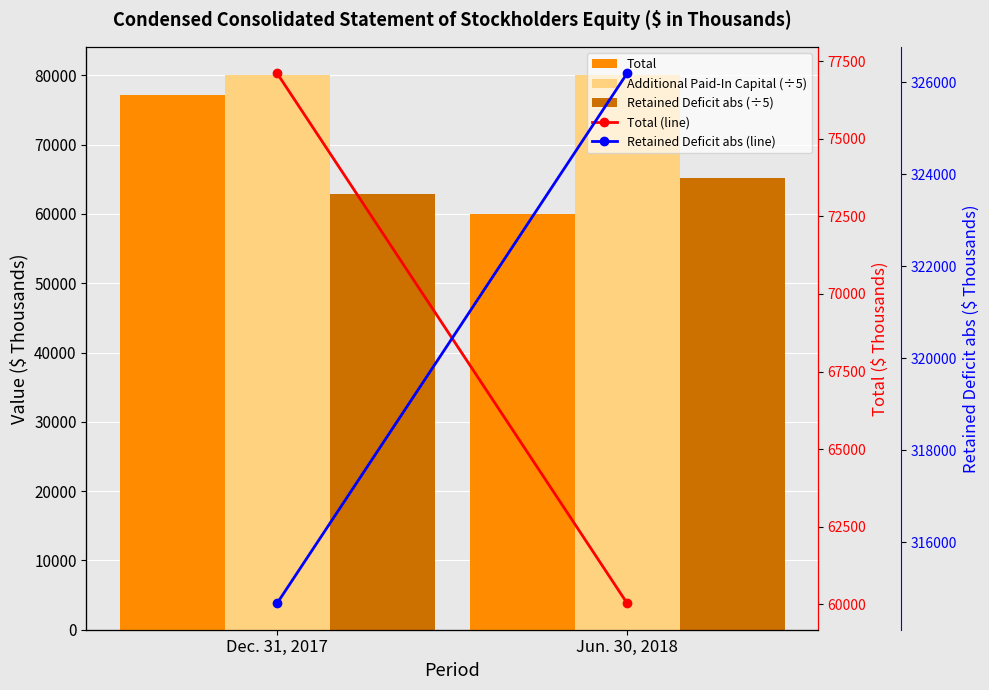

Are the bars grouped side by side (vs. stacked)?

Yes